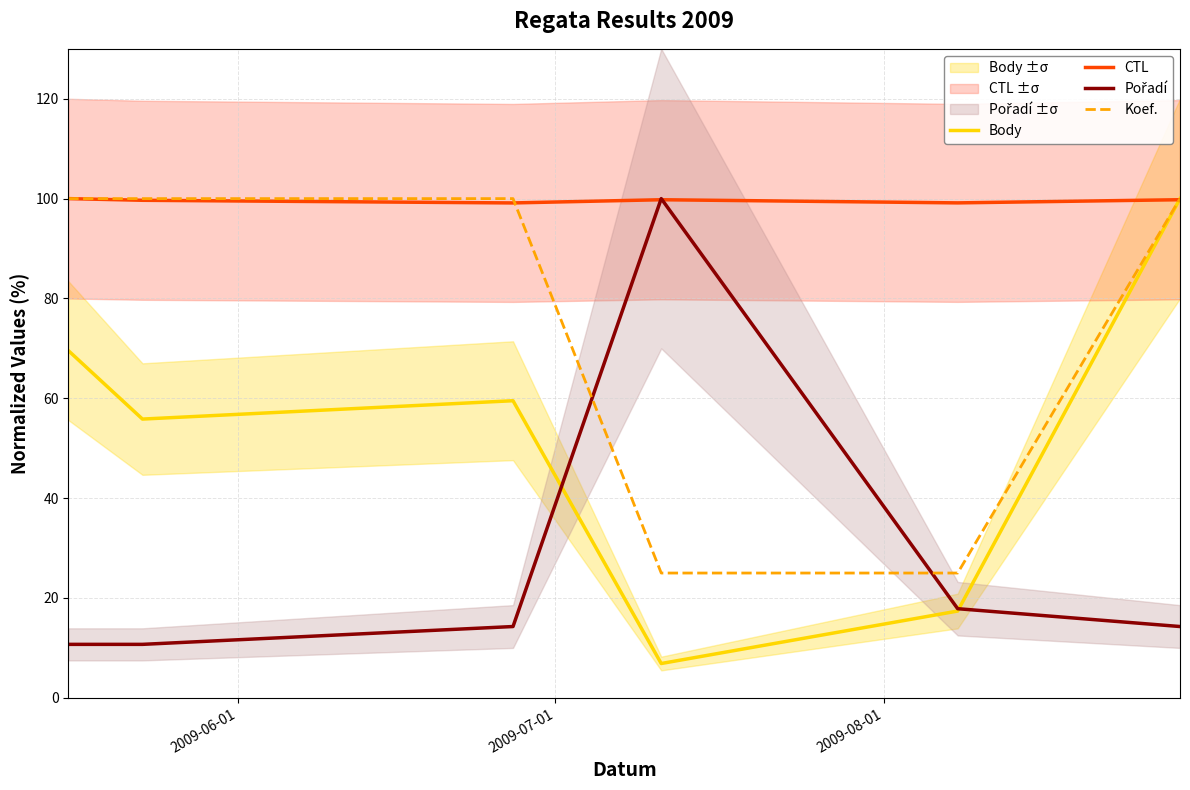

In Body, how many points are higher than both neighbors (excluding endpoints)?

1